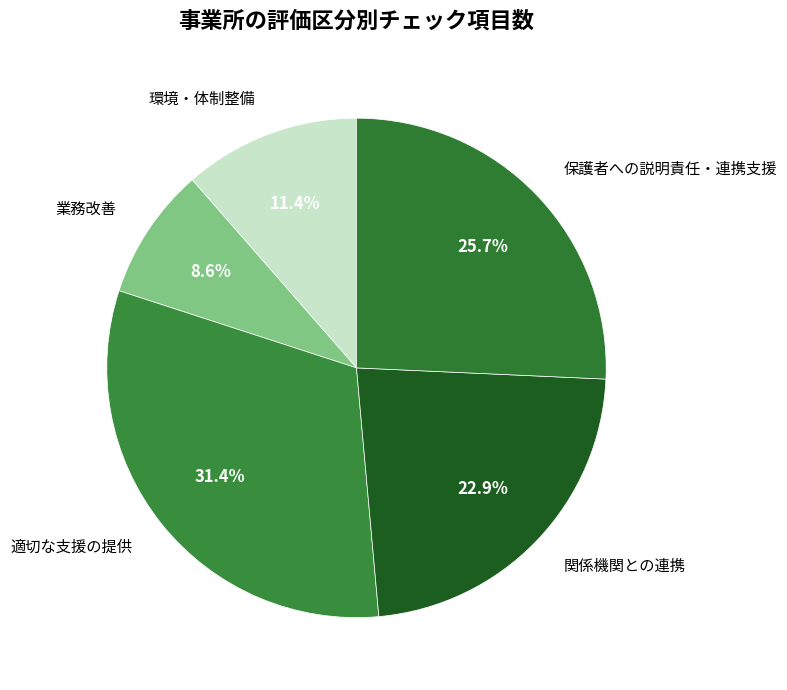

Between 環境・体制整備 and 適切な支援の提供, which is larger?

適切な支援の提供